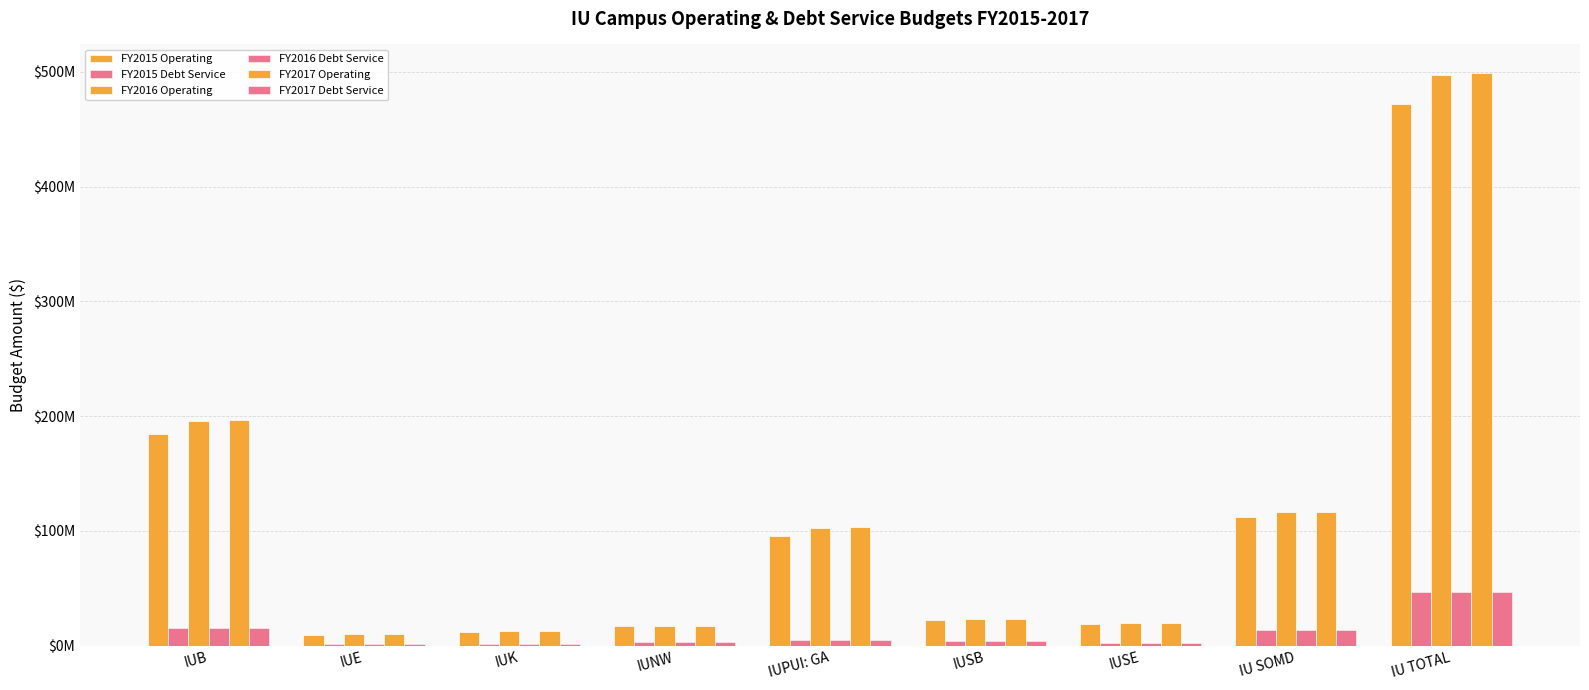

What is the total value across all series at IUK?

42007722